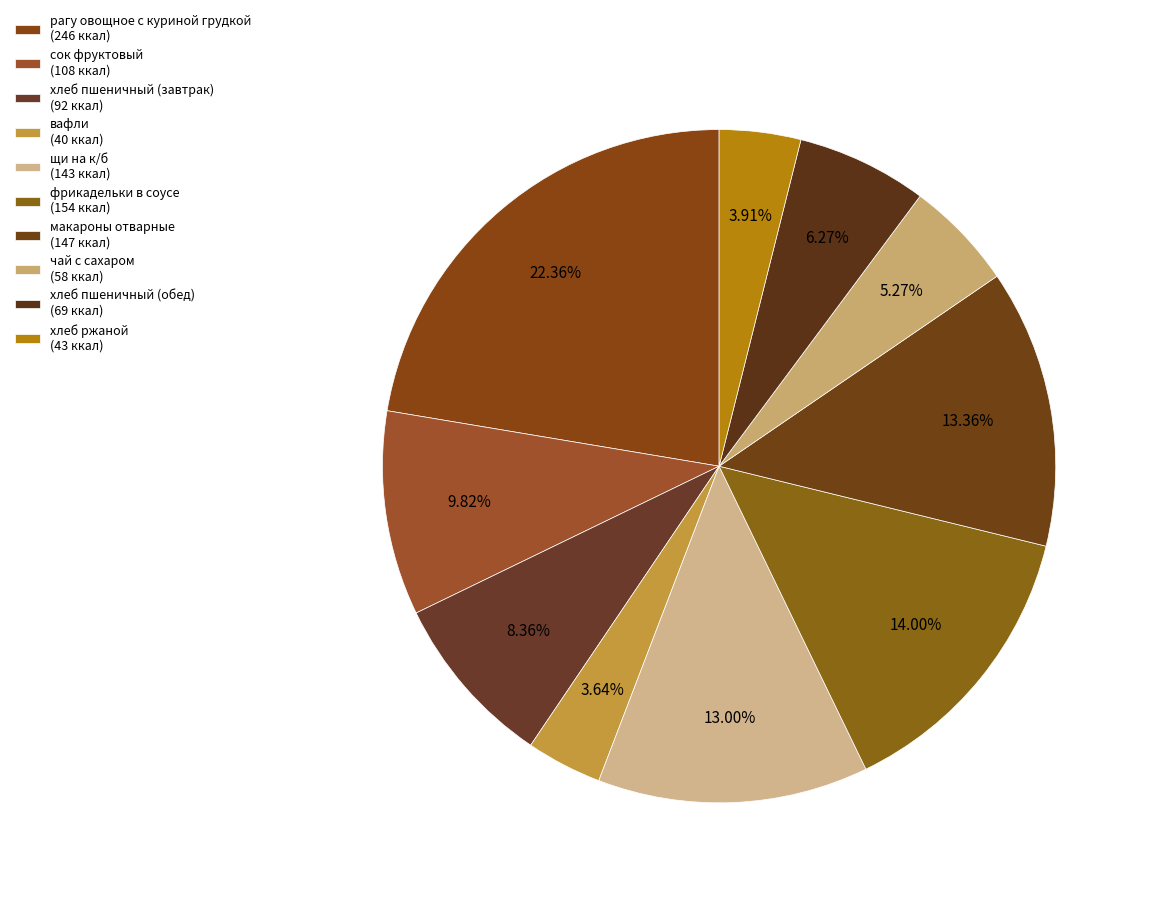

What is the change in value from щи на к/б to макароны отварные?

+4